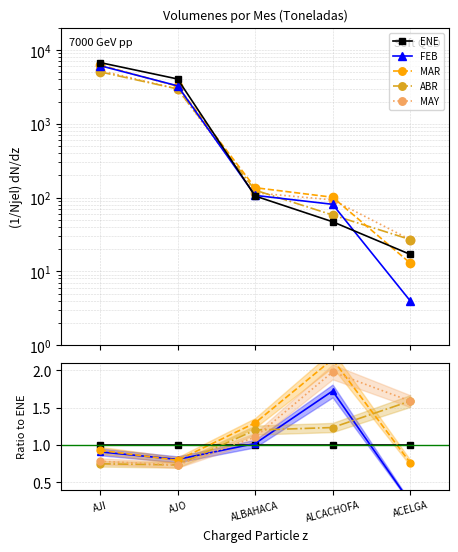

Does the chart have visible grid lines?

Yes